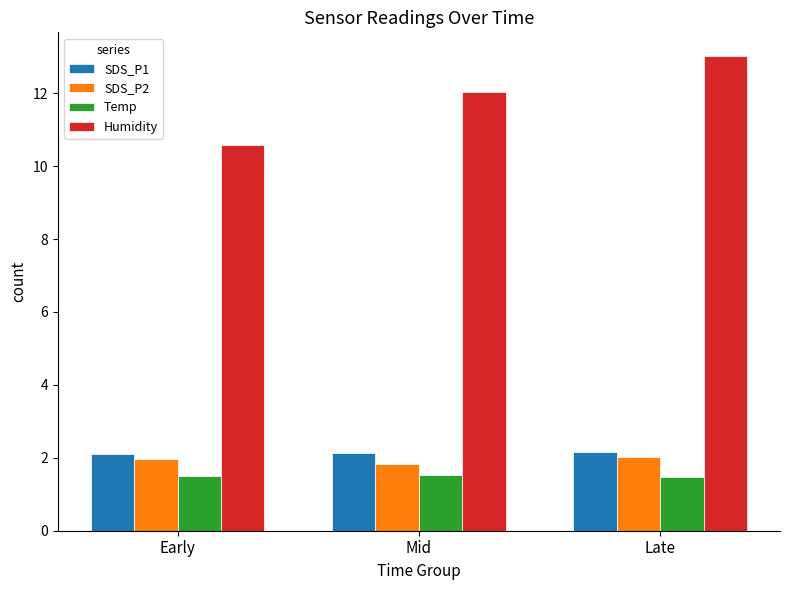

What is the total value across all series at Early?

16.1